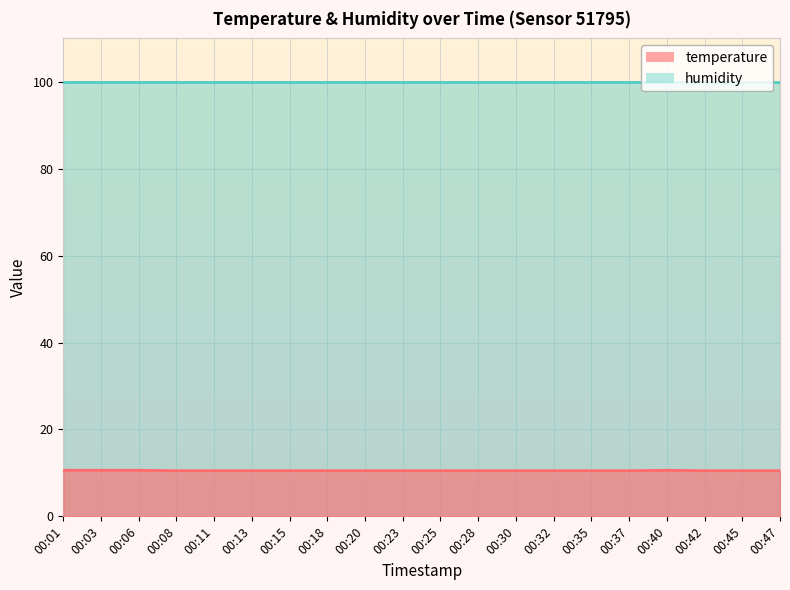

Read the value at 00:37.

10.5